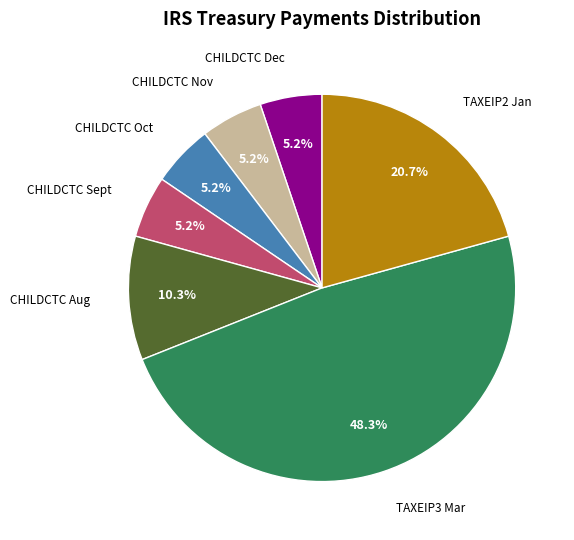

Is there a majority slice in this chart?

No